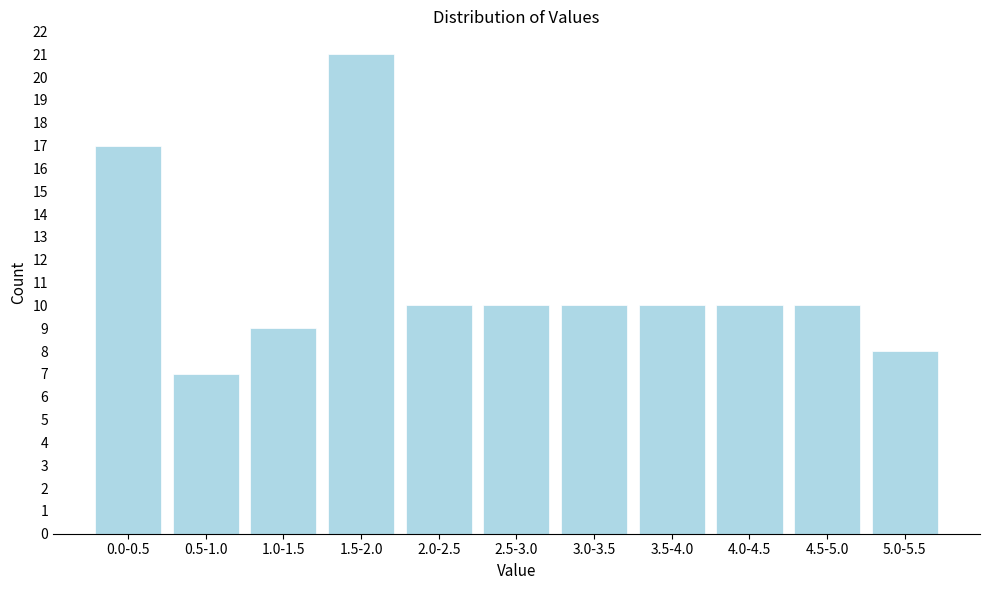

Reading right to left, transcribe all the data shown in this chart.

5.0-5.5=8	4.5-5.0=10	4.0-4.5=10	3.5-4.0=10	3.0-3.5=10	2.5-3.0=10	2.0-2.5=10	1.5-2.0=21	1.0-1.5=9	0.5-1.0=7	0.0-0.5=17